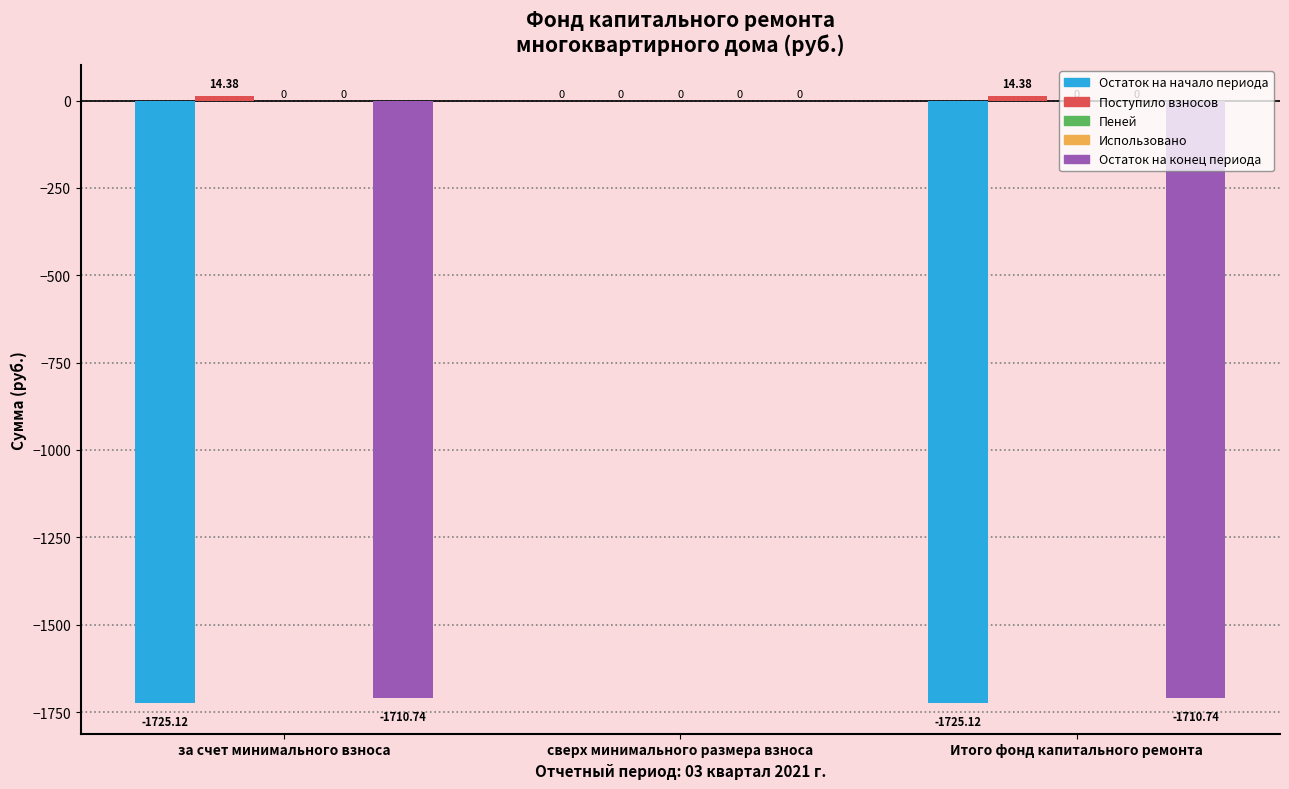

The value of Остаток на конец периода at сверх минимального размера взноса is 0.0. True or false?

True